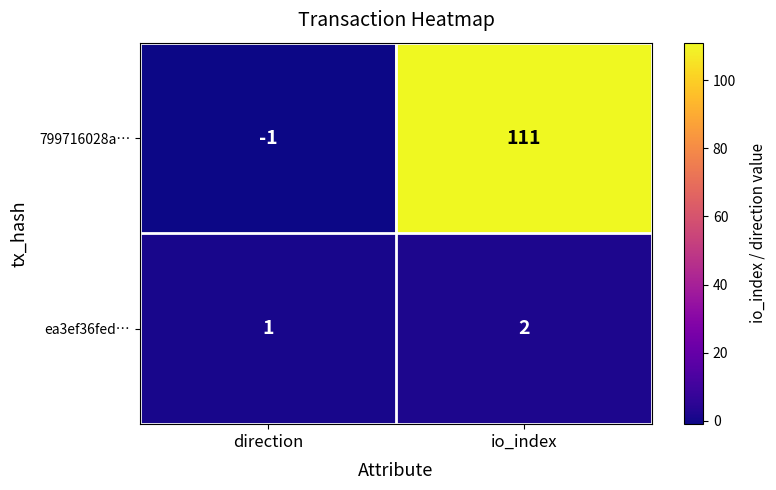

At direction, list the series in order from smallest to largest.

799716028a…, ea3ef36fed…